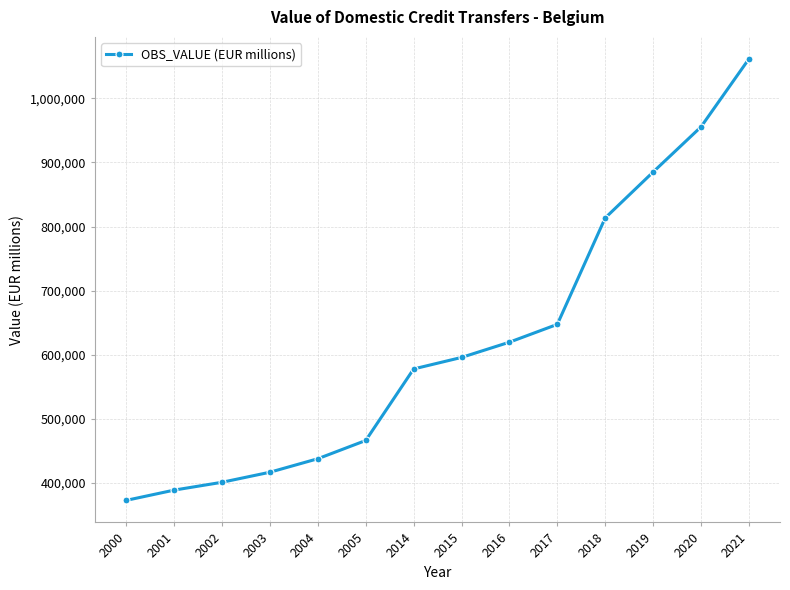

What is the average value?

616943.3